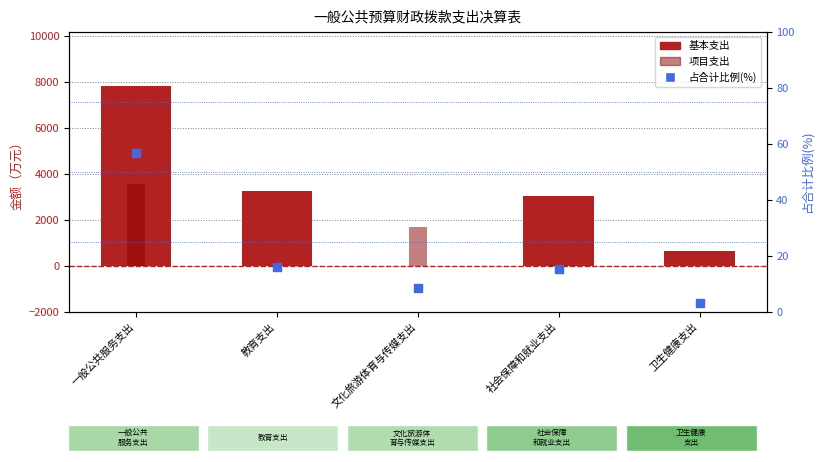

At which category is the sum across all series the highest?

一般公共服务支出